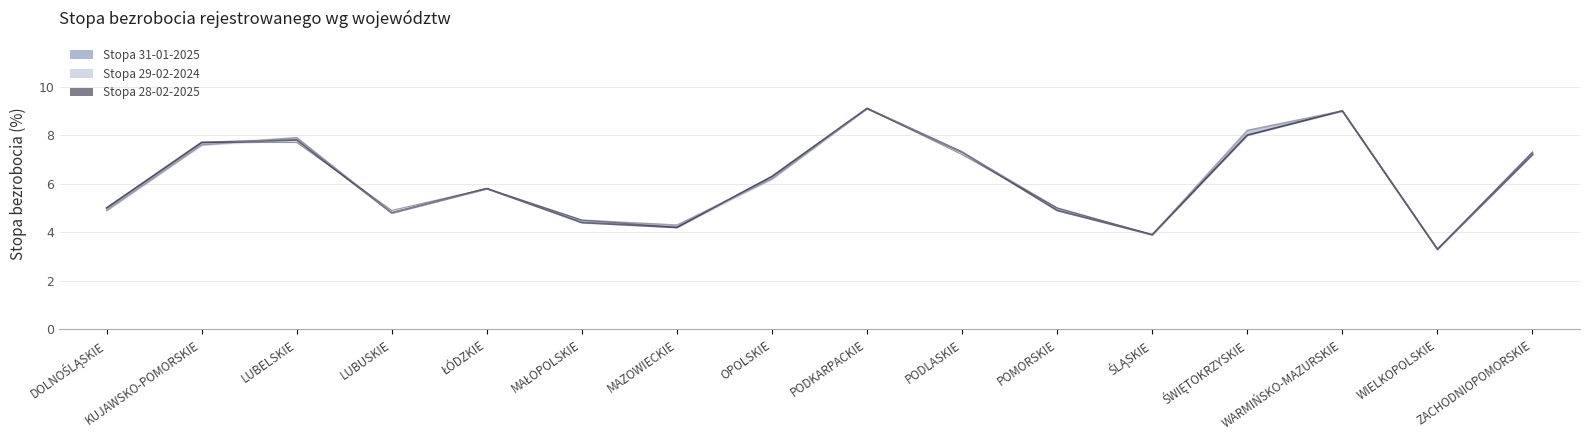

Rank the categories by Stopa 28-02-2025 (linia) value from lowest to highest.

WIELKOPOLSKIE, ŚLĄSKIE, MAZOWIECKIE, MAŁOPOLSKIE, LUBUSKIE, DOLNOŚLĄSKIE, POMORSKIE, ŁÓDZKIE, OPOLSKIE, PODLASKIE, ZACHODNIOPOMORSKIE, KUJAWSKO-POMORSKIE, LUBELSKIE, ŚWIĘTOKRZYSKIE, WARMIŃSKO-MAZURSKIE, PODKARPACKIE